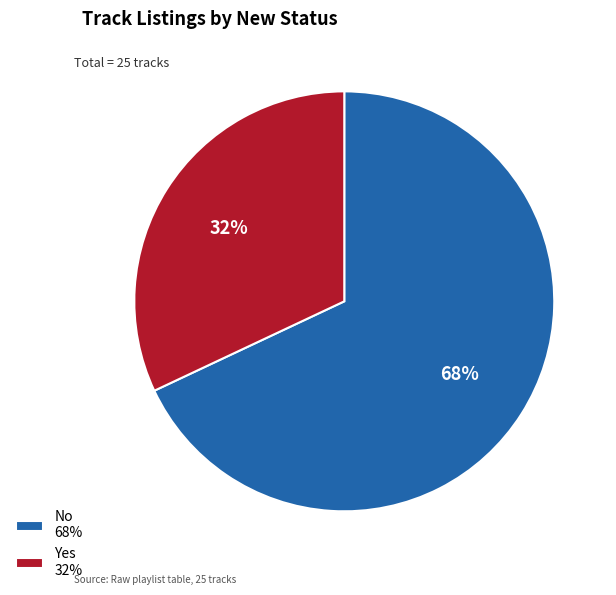

Which slice is the largest?

No